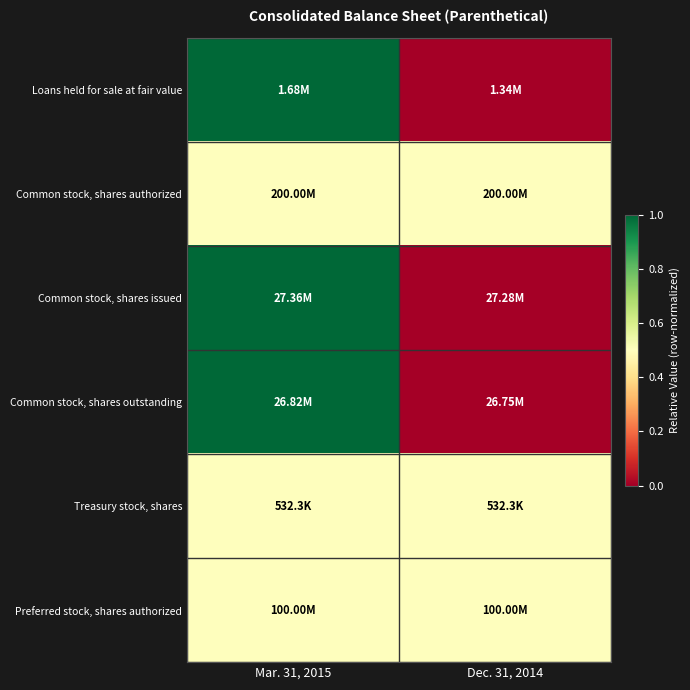

Which has a higher value, Dec. 31, 2014 or Mar. 31, 2015?

Mar. 31, 2015